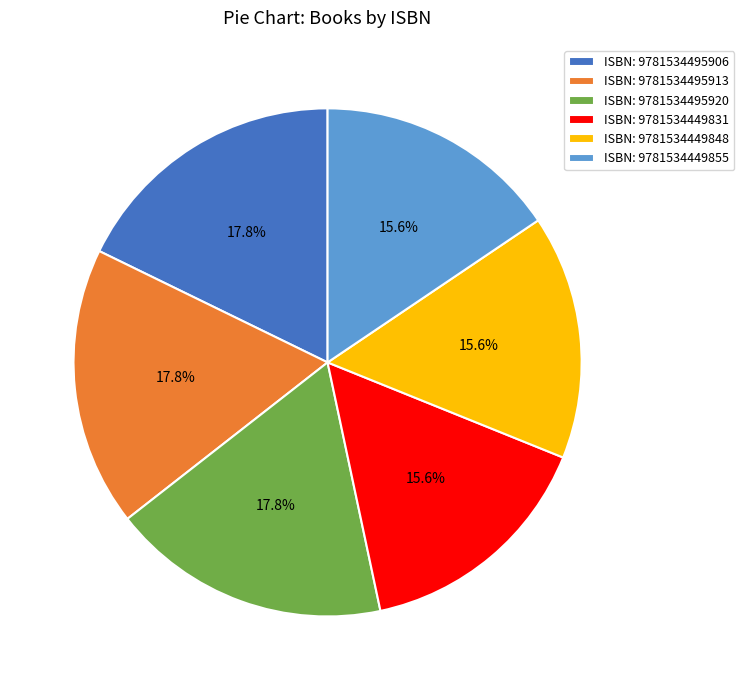

What is the ratio of the value at ISBN: 9781534495913 to the value at ISBN: 9781534495906?

1.0